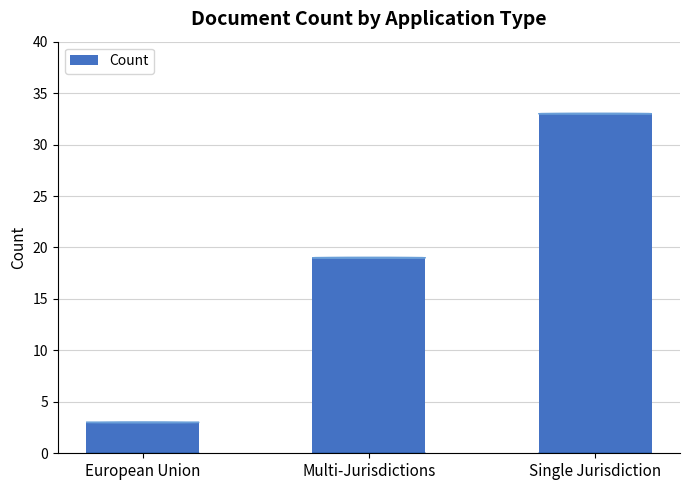

What is the difference between the values at Single Jurisdiction and European Union?

30